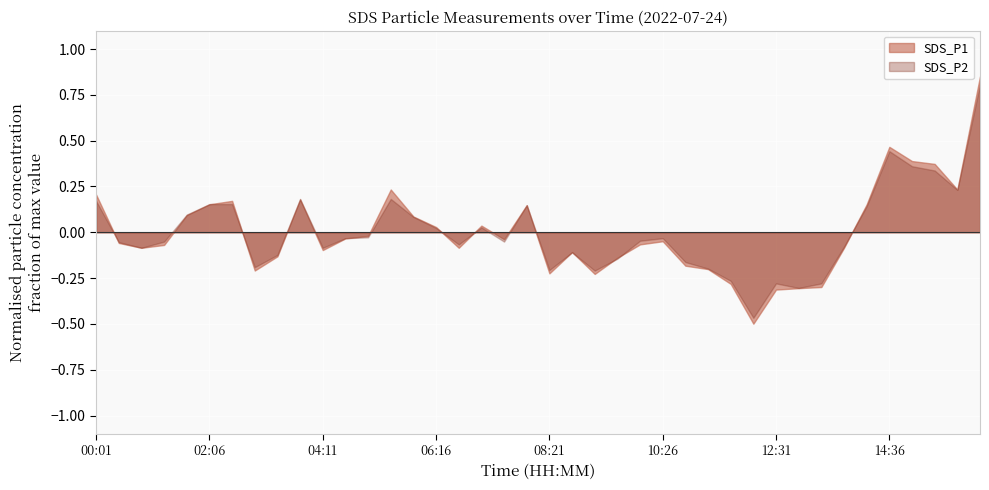

The SDS_P2 series shows 0.3 at 00:01. True or false?

False